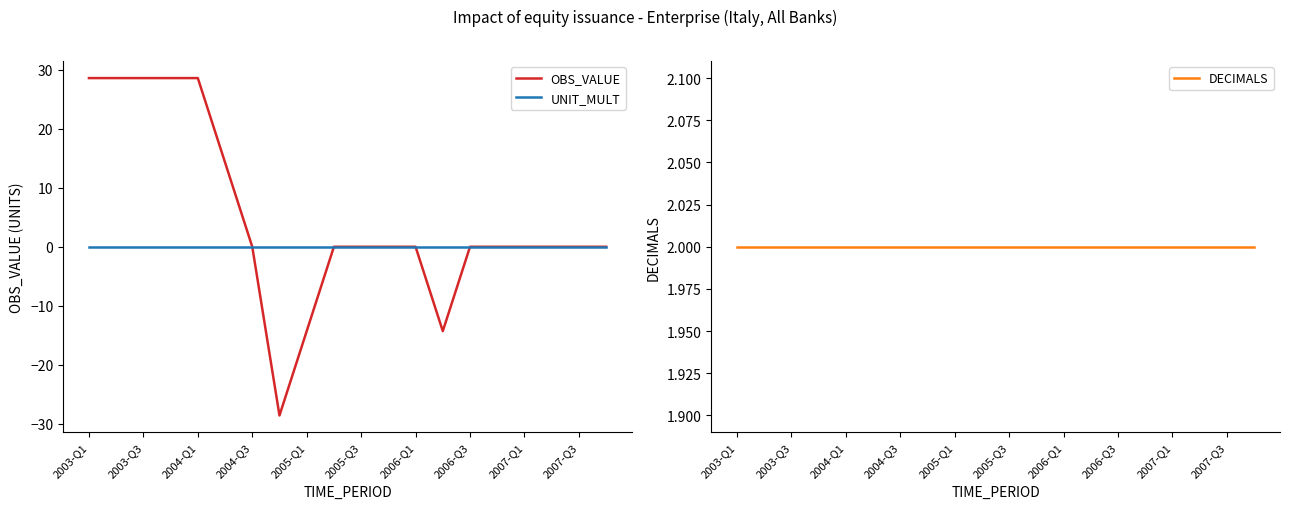

What is the maximum value for OBS_VALUE?

28.6